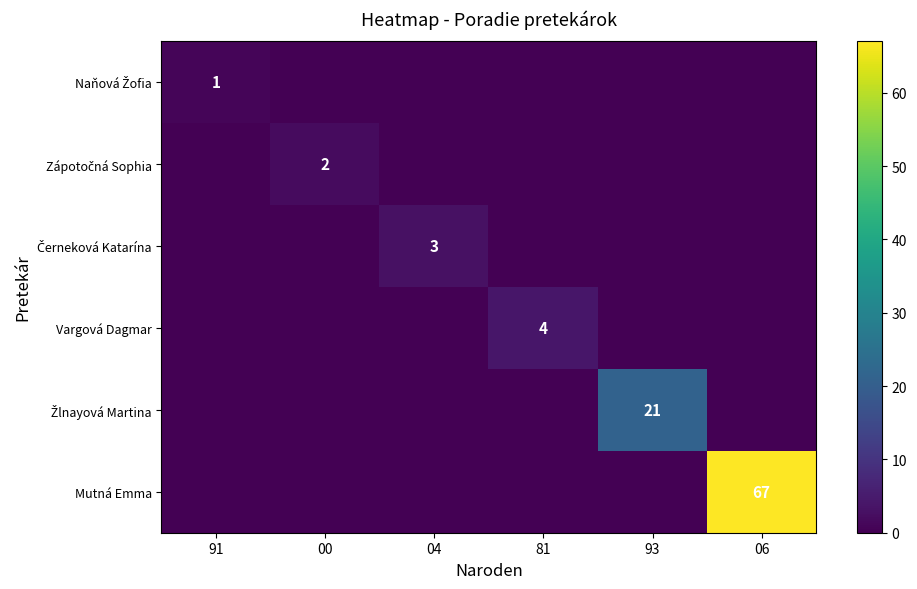

Is it true that Vargová Dagmar equals 4 at 81?

True